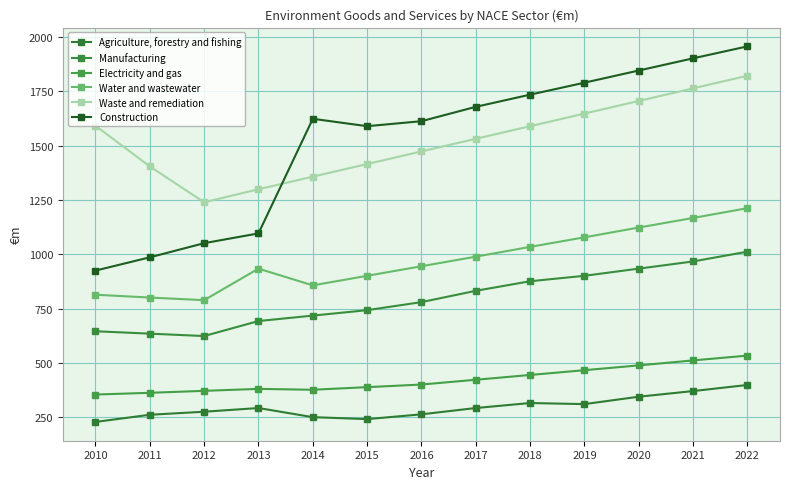

What is the smallest value displayed?

229